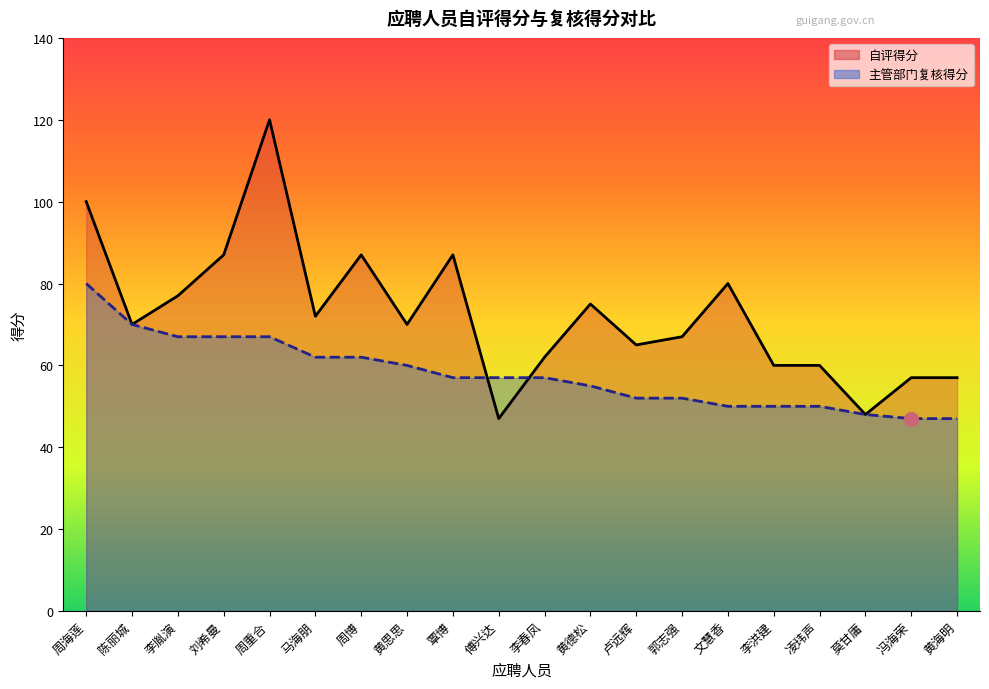

Between which two adjacent categories do 主管部门复核得分 and 自评得分 first intersect?

覃博 and 傅兴达